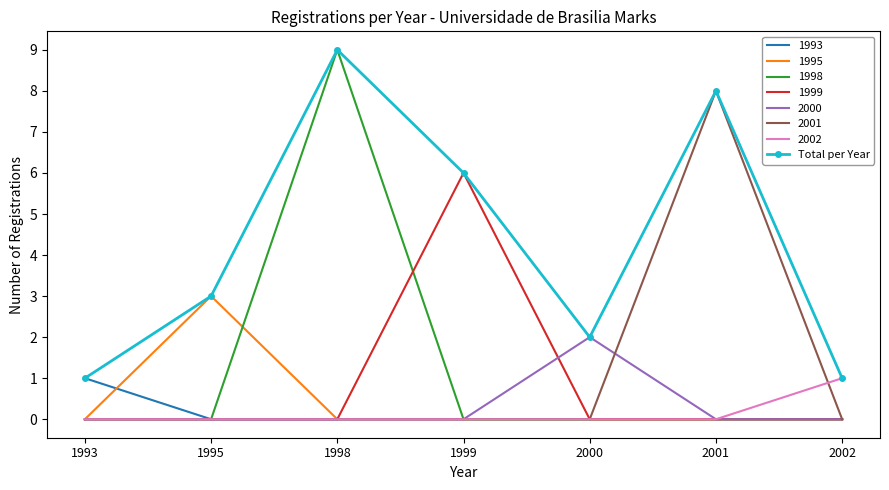

What is the maximum value shown in the chart?

9